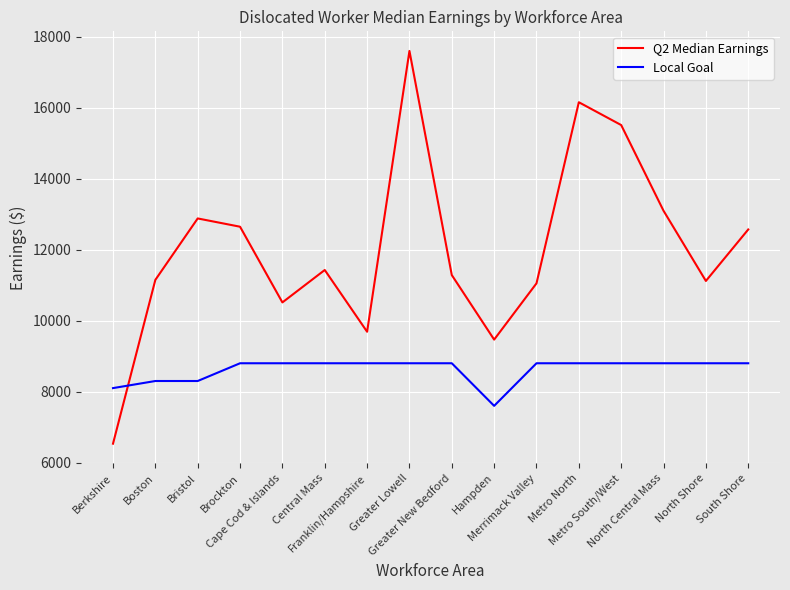

List the series in order of their peak value, highest first.

Q2 Median Earnings, Local Goal